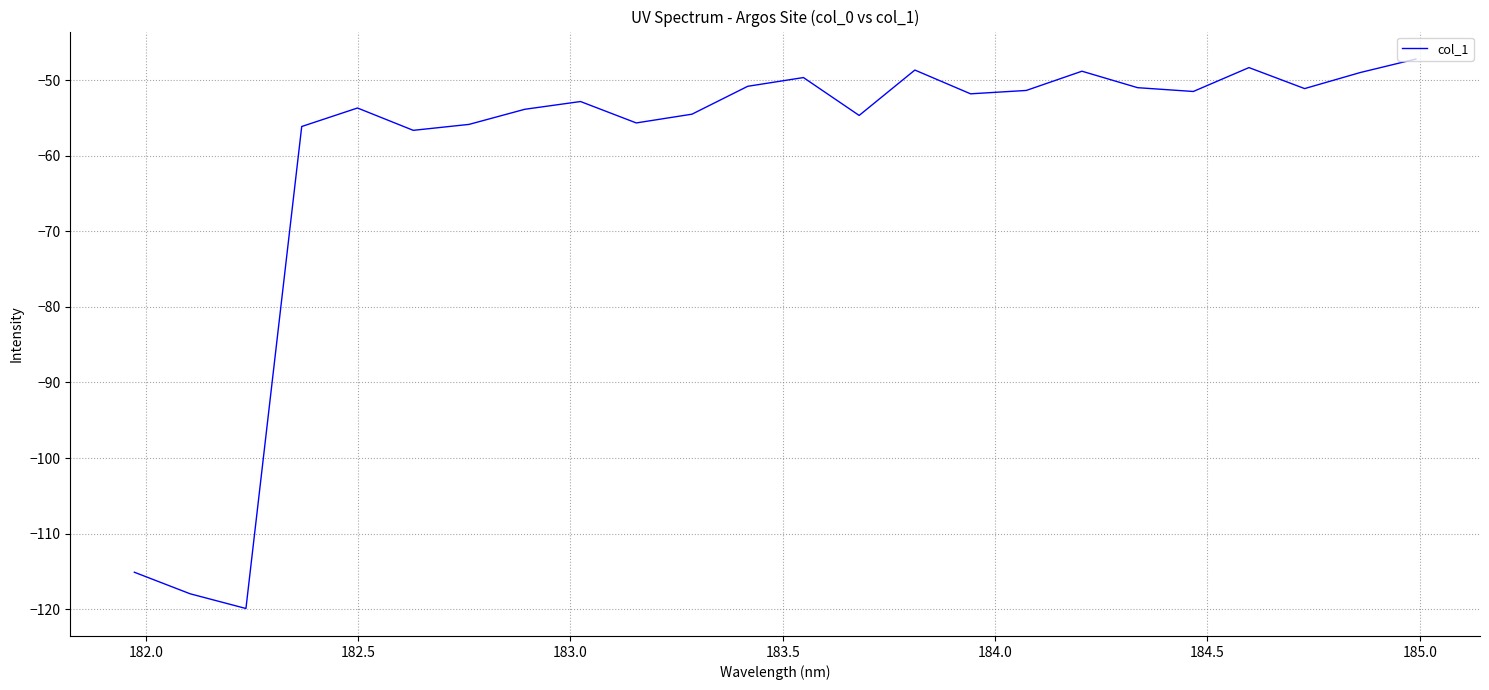

What is the difference between the maximum and minimum values?

72.7